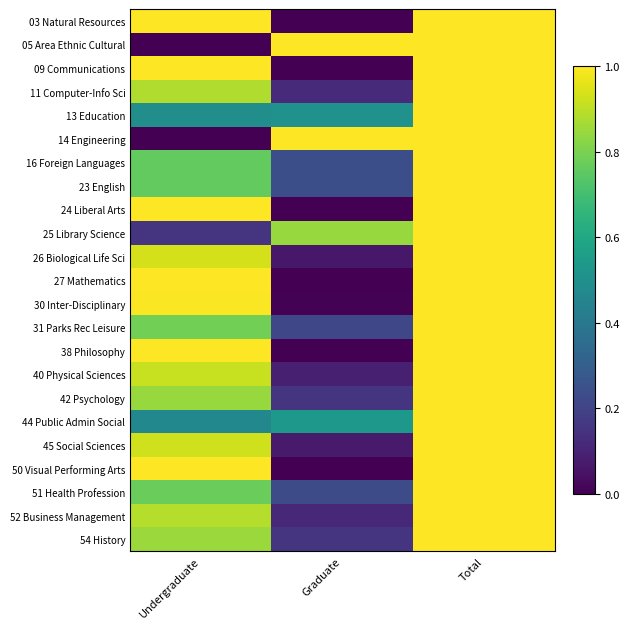

What is the spread (max minus min) of values at Graduate?

1.0